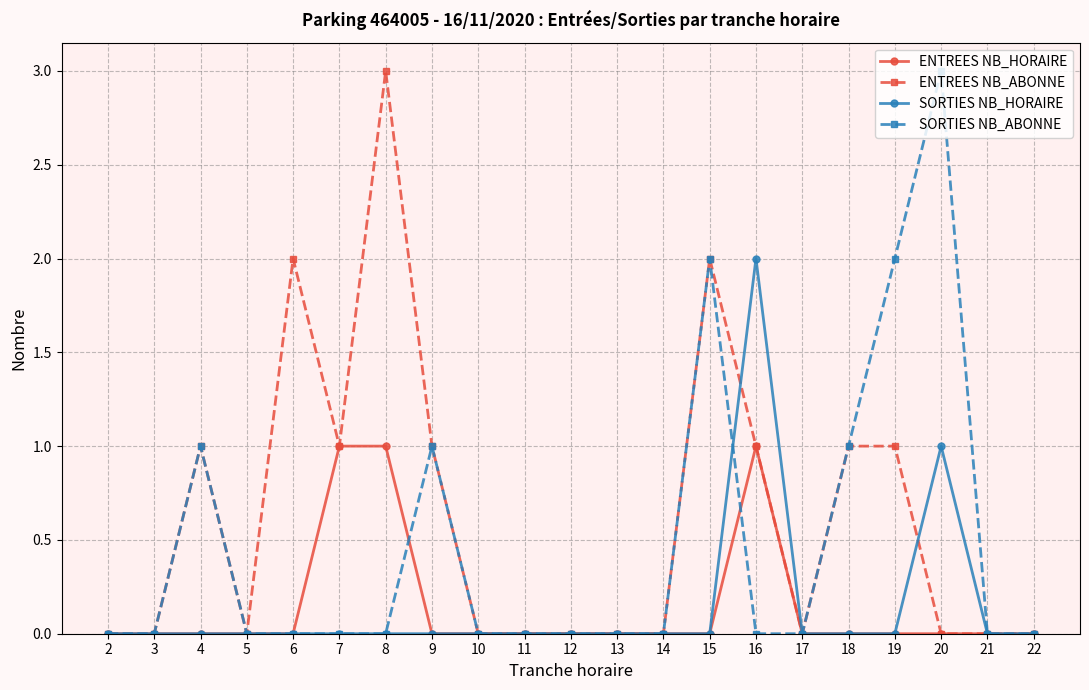

What is the maximum value for SORTIES NB_ABONNE?

3